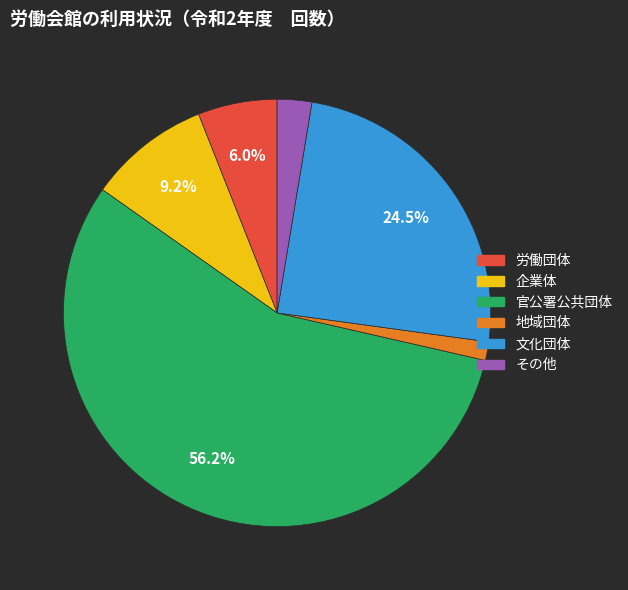

Approximately how many times larger is the value at 地域団体 compared to 労働団体?

0.2